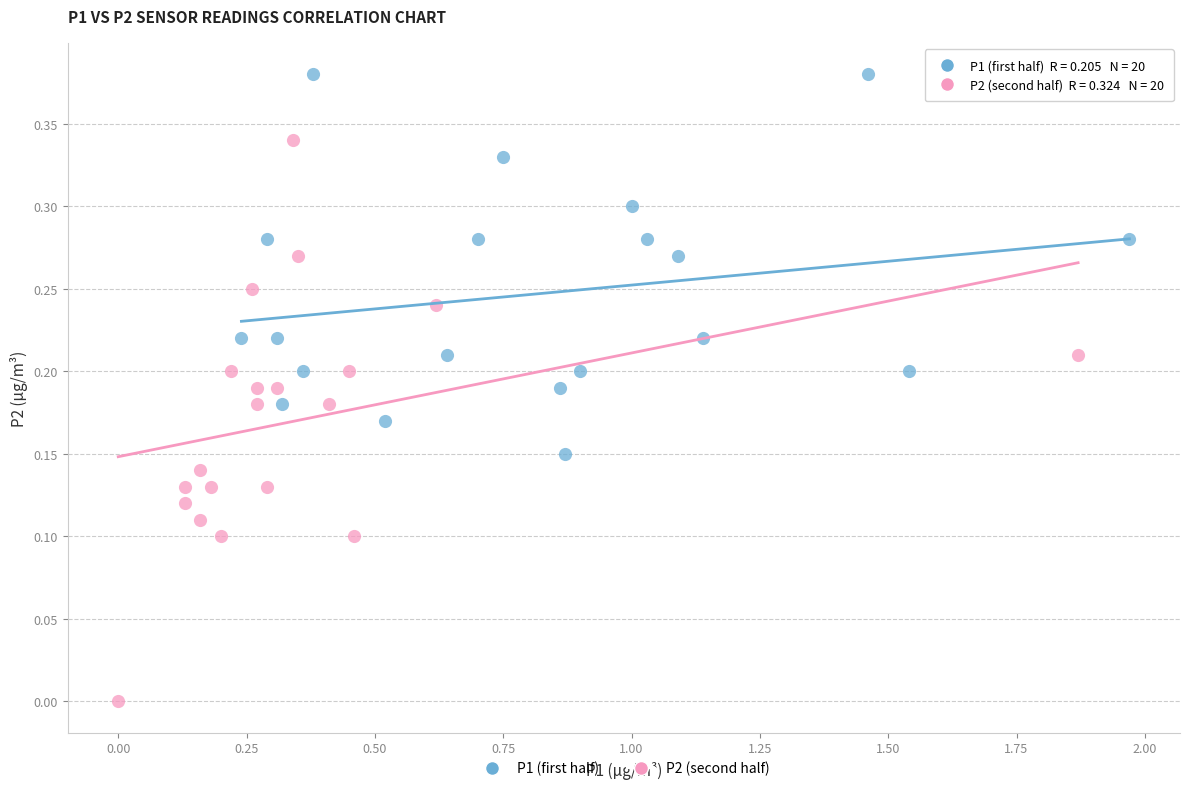

Which series has the widest spread of Y values?

P2 (second half)